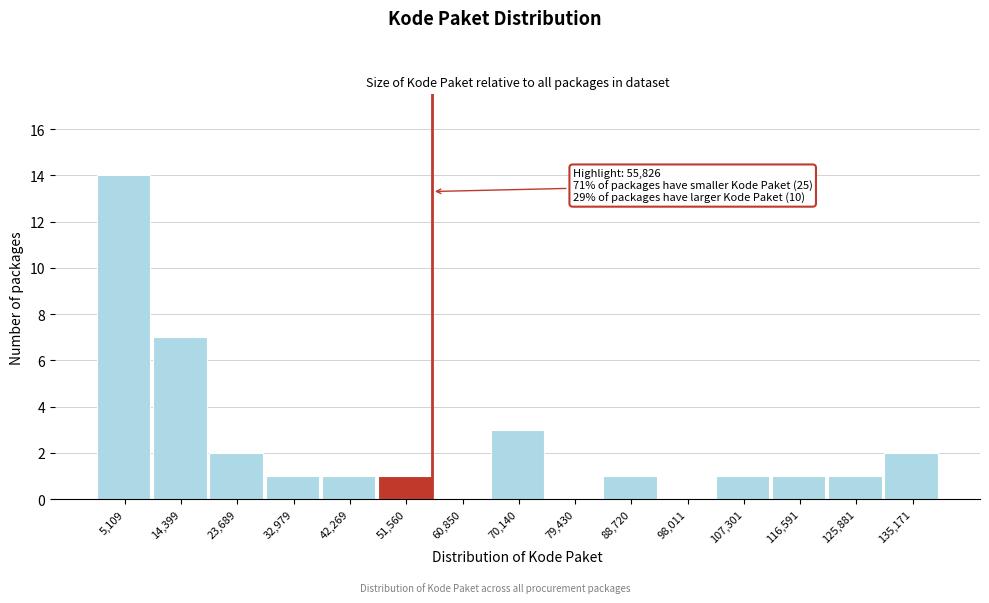

Which range on the x-axis has the tallest bar?

0 to 10000